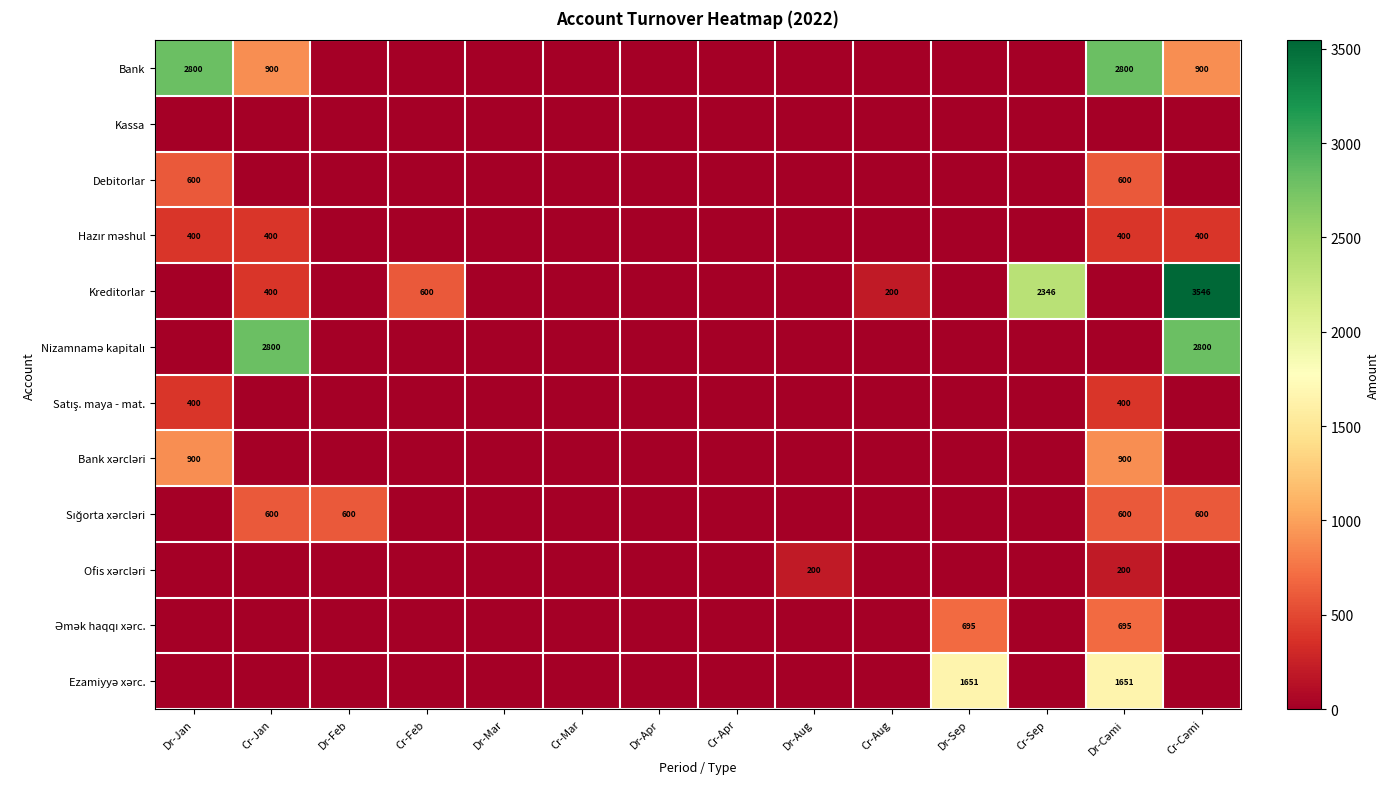

What is the greatest value displayed?

3546